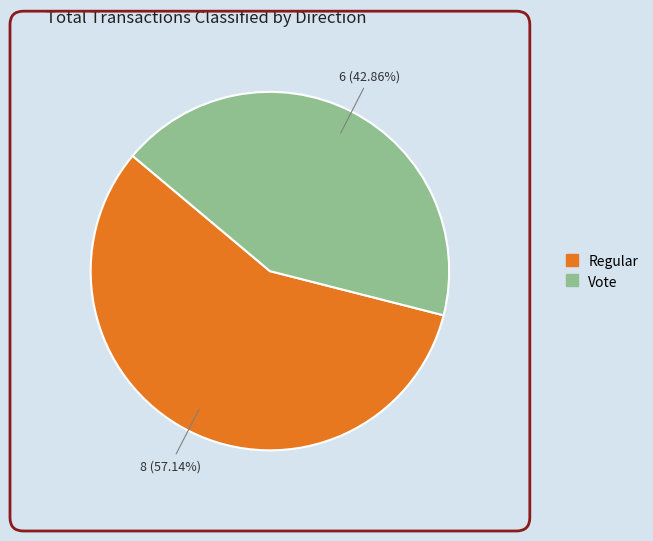

Is there a majority slice in this chart?

Yes